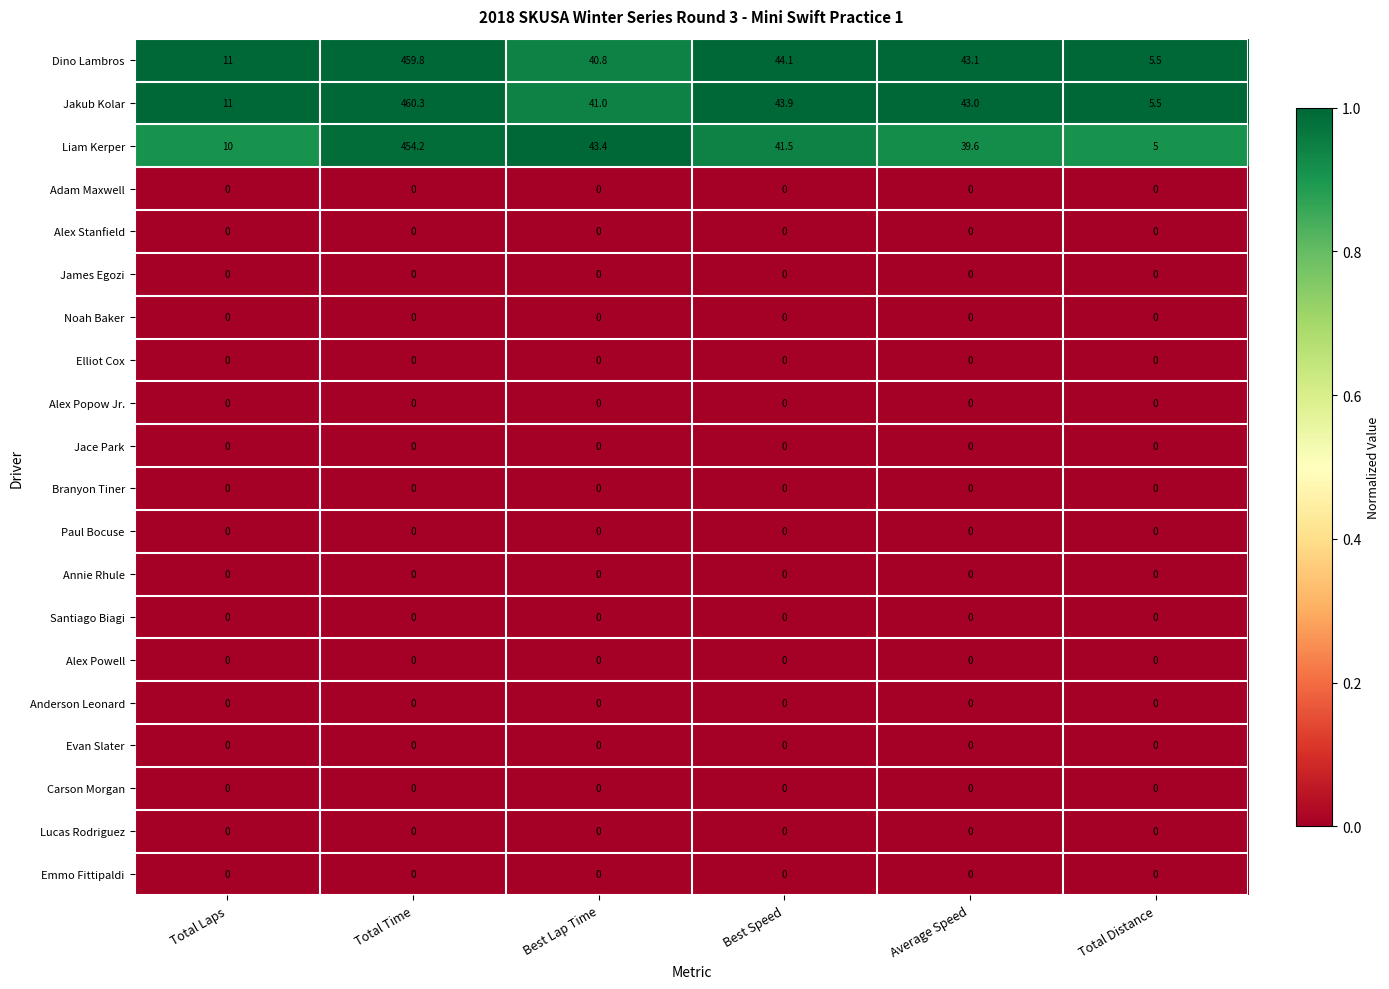

Which series changed the most between Total Time and Best Lap Time?

Jakub Kolar